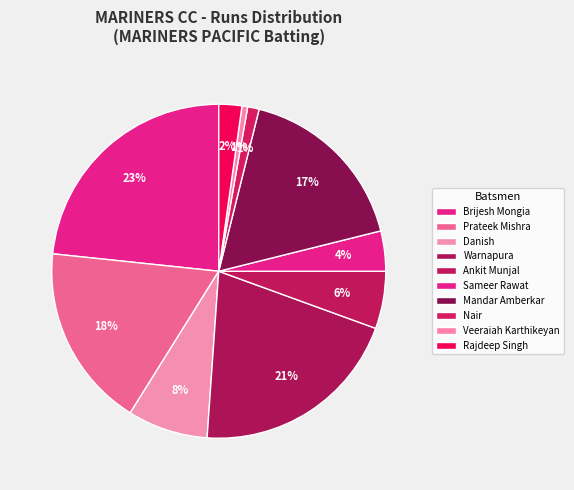

How many segments does this pie chart have?

10